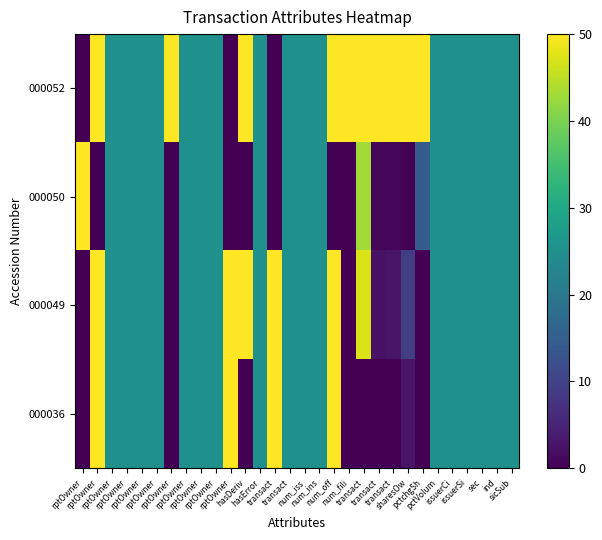

Reading left to right, extract all data points from this chart.

000052: rptOwner=0.0	rptOwner=50.0	rptOwner=25.0	rptOwner=25.0	rptOwner=25.0	rptOwner=25.0	rptOwner=50.0	rptOwner=25.0	rptOwner=25.0	rptOwner=25.0	rptOwner=0.0	hasDeriv=50.0	hasError=25.0	transact=0.0	transact=25.0	num_iss=25.0	num_ins=25.0	num_off=50.0	num_fili=50.0	transact=50.0	transact=50.0	transact=50.0	sharesOw=50.0	pctchgSh=50.0	pctVolum=25.0	issuerCi=25.0	issuerSi=25.0	sec=25.0	ind=25.0	sicSub=25.0
000050: rptOwner=50.0	rptOwner=0.0	rptOwner=25.0	rptOwner=25.0	rptOwner=25.0	rptOwner=25.0	rptOwner=0.0	rptOwner=25.0	rptOwner=25.0	rptOwner=25.0	rptOwner=0.0	hasDeriv=0.0	hasError=25.0	transact=0.0	transact=25.0	num_iss=25.0	num_ins=25.0	num_off=0.0	num_fili=0.0	transact=43.1	transact=0.9	transact=1.0	sharesOw=0.0	pctchgSh=14.5	pctVolum=25.0	issuerCi=25.0	issuerSi=25.0	sec=25.0	ind=25.0	sicSub=25.0
000049: rptOwner=0.0	rptOwner=50.0	rptOwner=25.0	rptOwner=25.0	rptOwner=25.0	rptOwner=25.0	rptOwner=0.0	rptOwner=25.0	rptOwner=25.0	rptOwner=25.0	rptOwner=50.0	hasDeriv=50.0	hasError=25.0	transact=50.0	transact=25.0	num_iss=25.0	num_ins=25.0	num_off=50.0	num_fili=0.0	transact=47.2	transact=2.5	transact=2.6	sharesOw=9.2	pctchgSh=0.0	pctVolum=25.0	issuerCi=25.0	issuerSi=25.0	sec=25.0	ind=25.0	sicSub=25.0
000036: rptOwner=0.0	rptOwner=50.0	rptOwner=25.0	rptOwner=25.0	rptOwner=25.0	rptOwner=25.0	rptOwner=0.0	rptOwner=25.0	rptOwner=25.0	rptOwner=25.0	rptOwner=50.0	hasDeriv=0.0	hasError=25.0	transact=50.0	transact=25.0	num_iss=25.0	num_ins=25.0	num_off=50.0	num_fili=0.0	transact=0.0	transact=0.0	transact=0.0	sharesOw=2.7	pctchgSh=0.0	pctVolum=25.0	issuerCi=25.0	issuerSi=25.0	sec=25.0	ind=25.0	sicSub=25.0